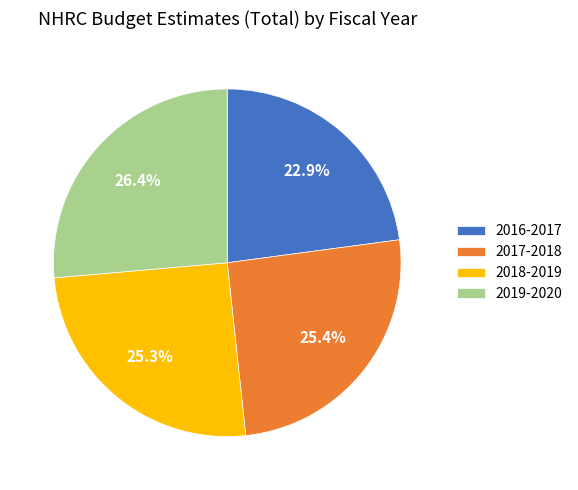

Which category has the smallest portion of the pie?

2016-2017